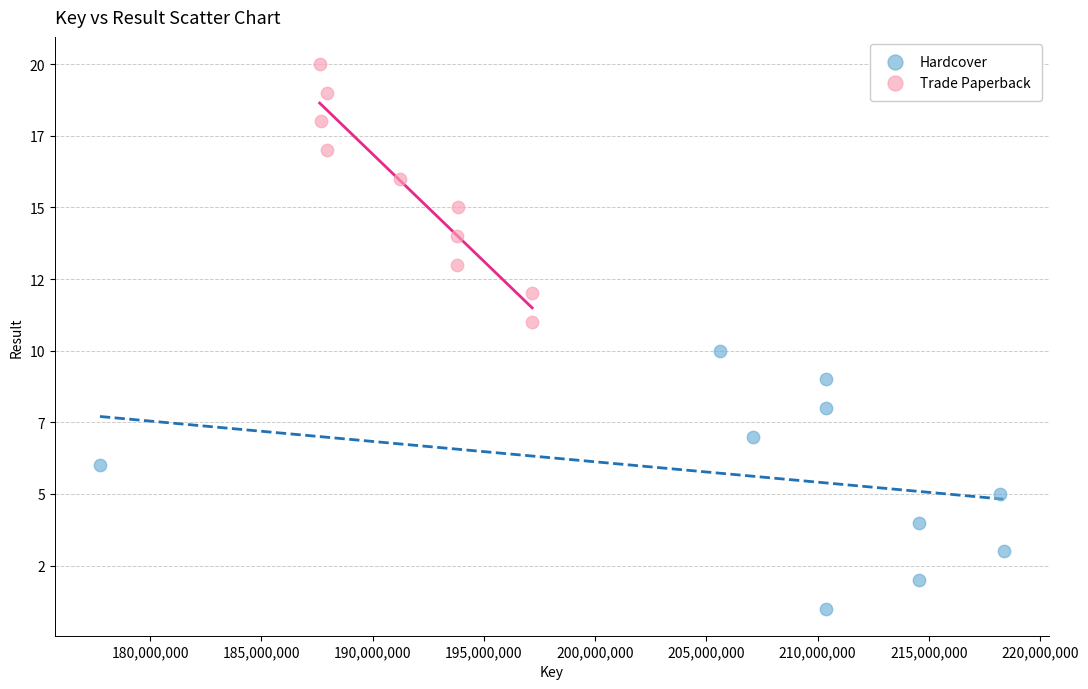

What are all the series names shown in the legend?

Hardcover, Trade Paperback